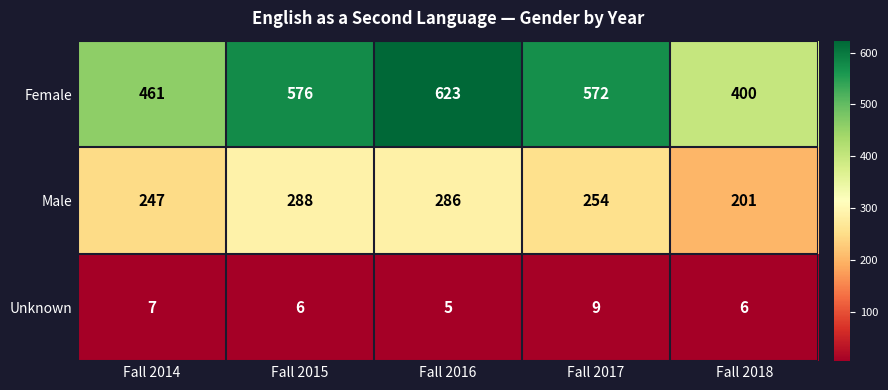

Which series has the widest spread of values?

Female